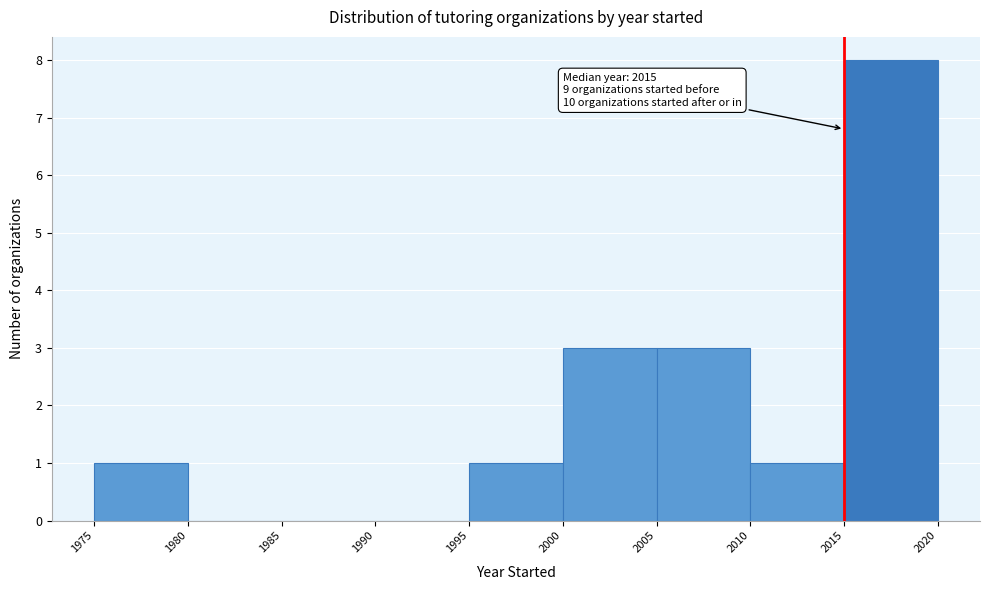

Over which range of the x-axis is the bar tallest?

2015 to 2020